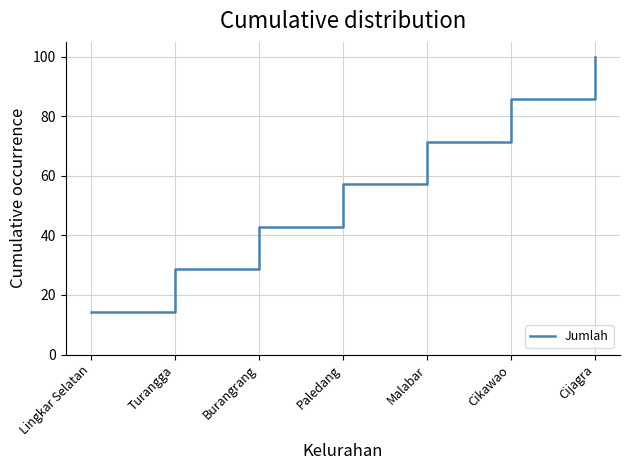

Rank the categories by value from lowest to highest.

Lingkar Selatan, Turangga, Burangrang, Paledang, Malabar, Cikawao, Cijagra